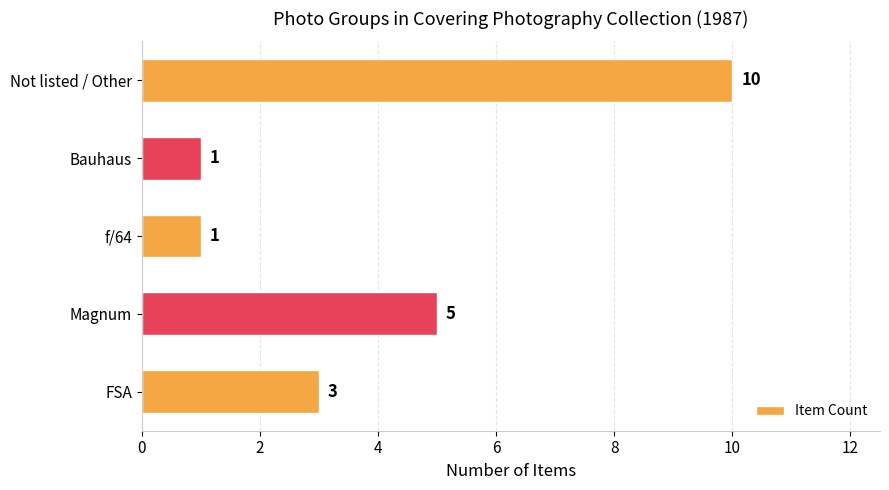

Read the value at Not listed / Other.

10